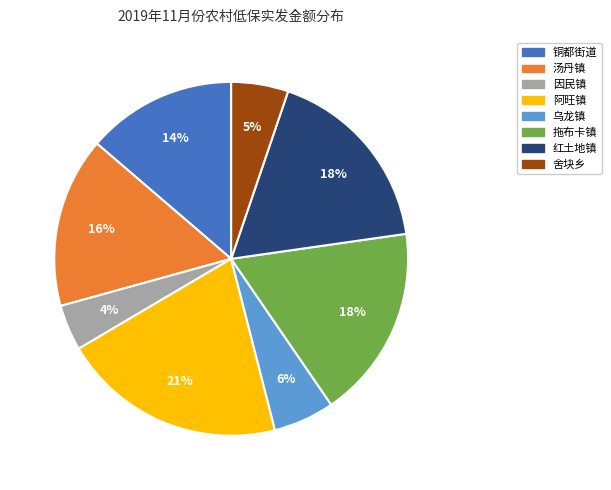

Does 舍块乡 represent more than half of the total?

No